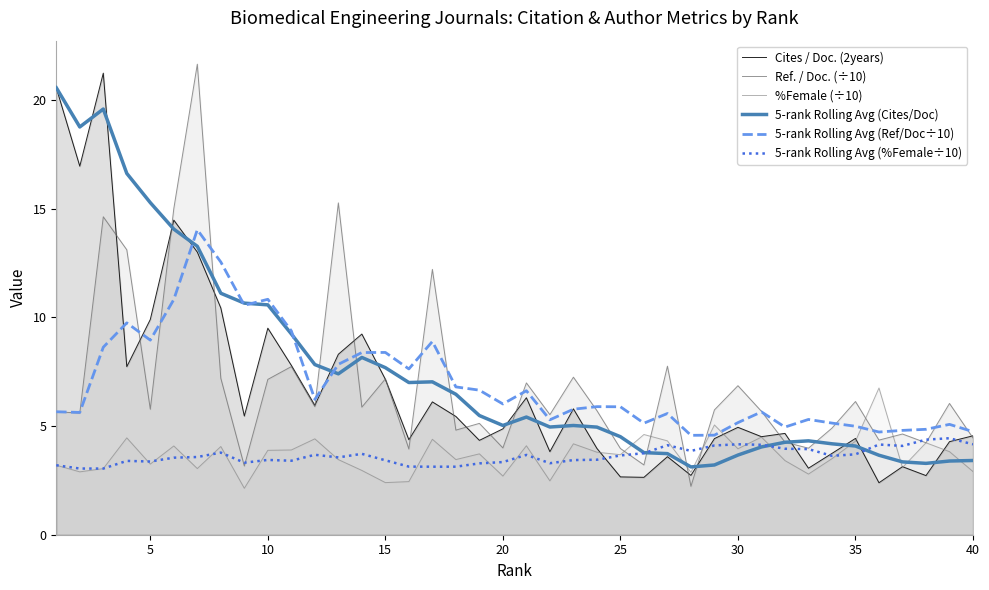

What is the sum of all 5-rank Rolling Avg (%Female÷10) values?

145.5